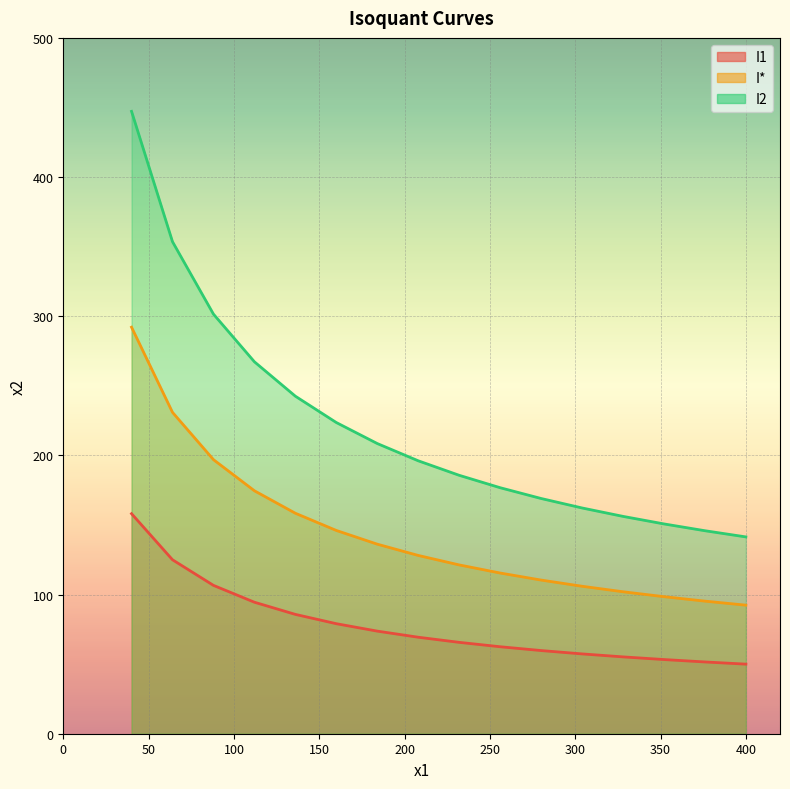

True or false: I1 and I* intersect in this chart.

False